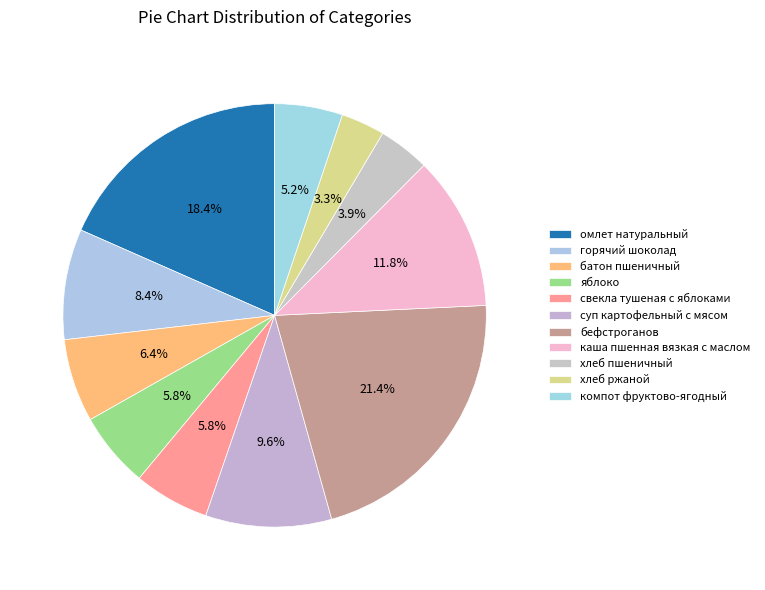

To the nearest percent, what is the difference between the largest and smallest slice percentages?

18%